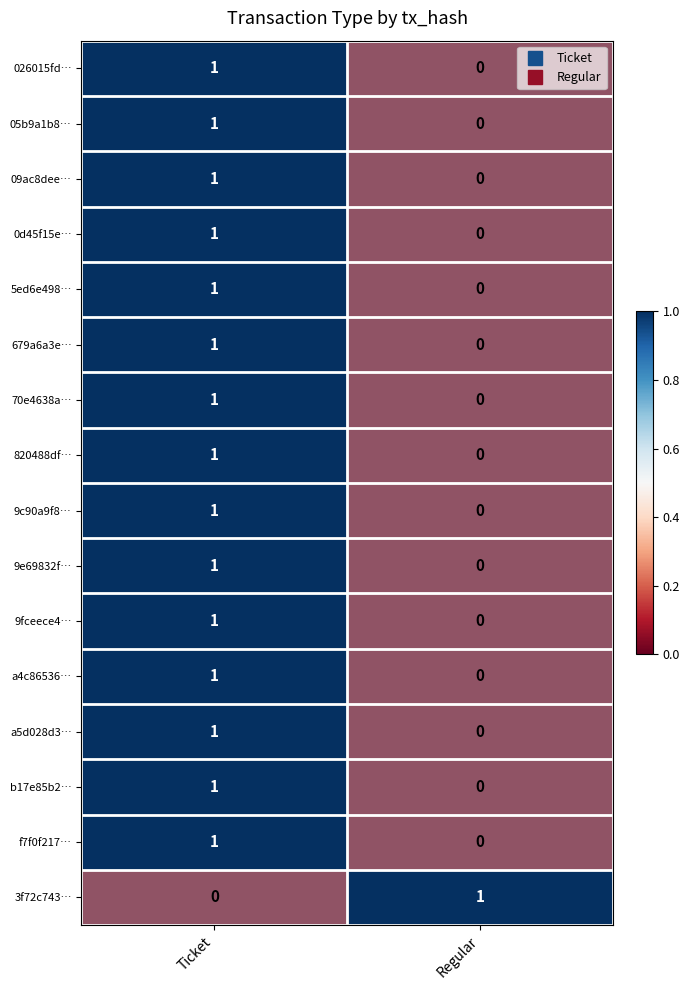

How many categories are shown in the chart?

2